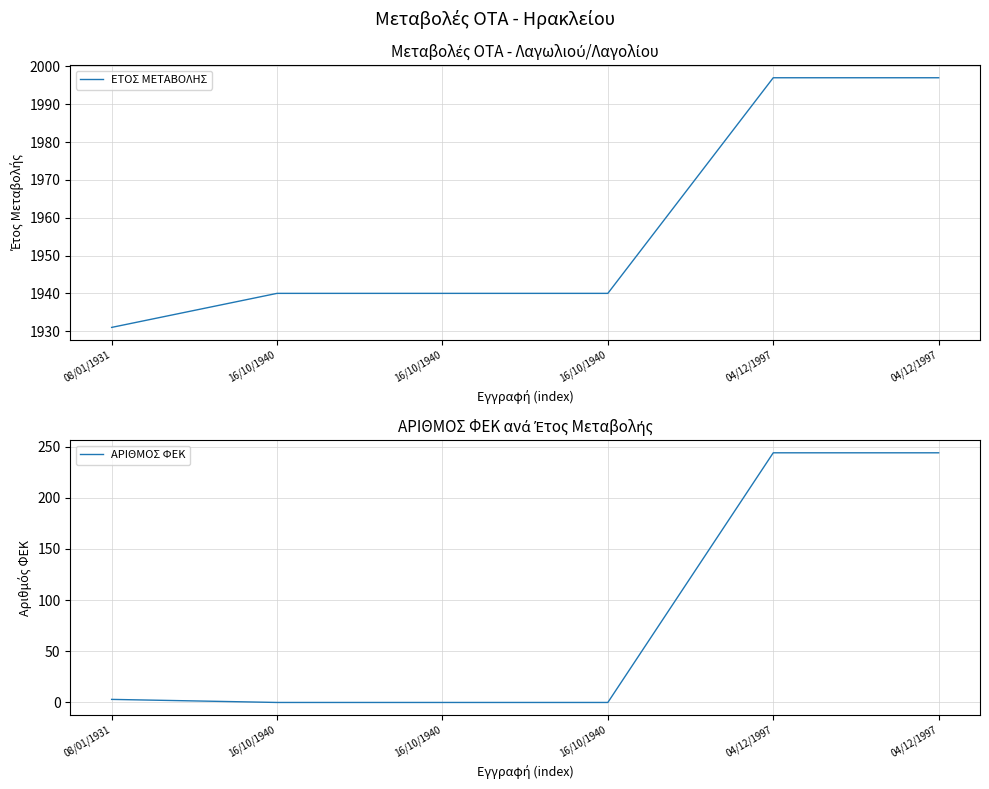

The value of ΕΤΟΣ ΜΕΤΑΒΟΛΗΣ at 04/12/1997 is 3227. True or false?

False